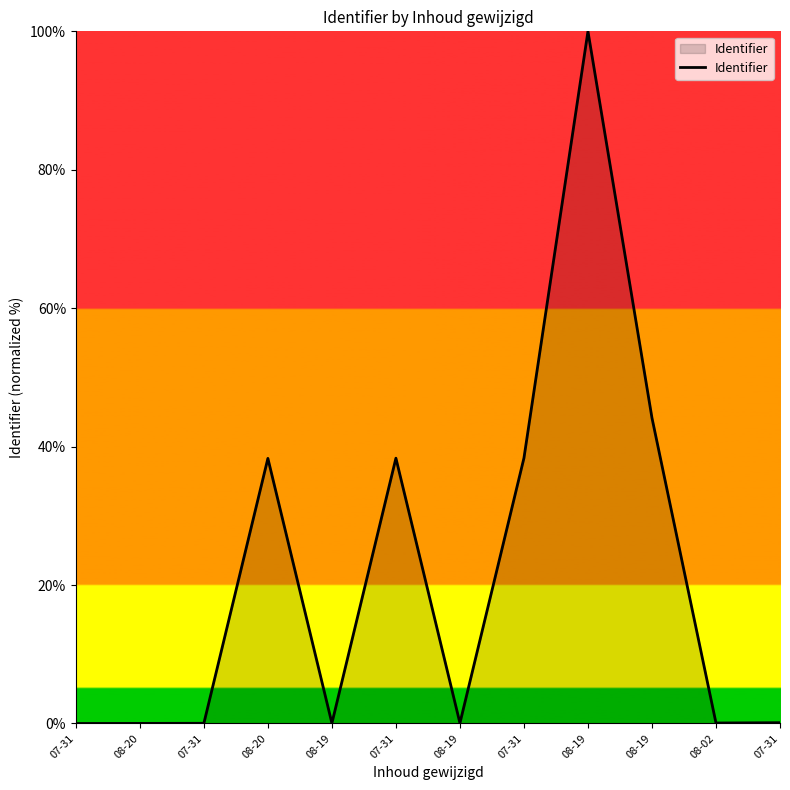

How many lines are shown in the chart?

1